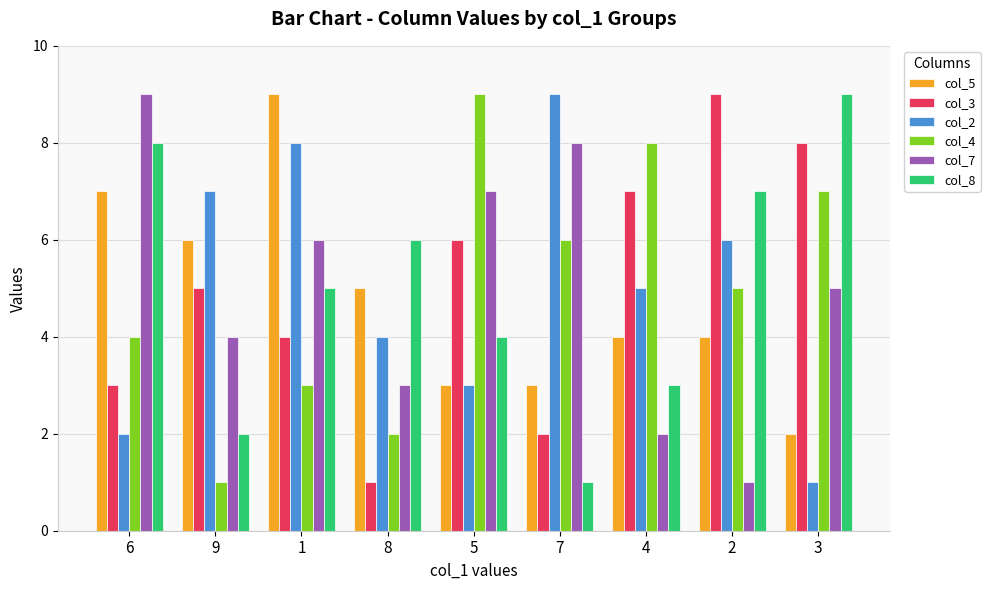

True or false: col_5 has a value of 15 at 1.

False